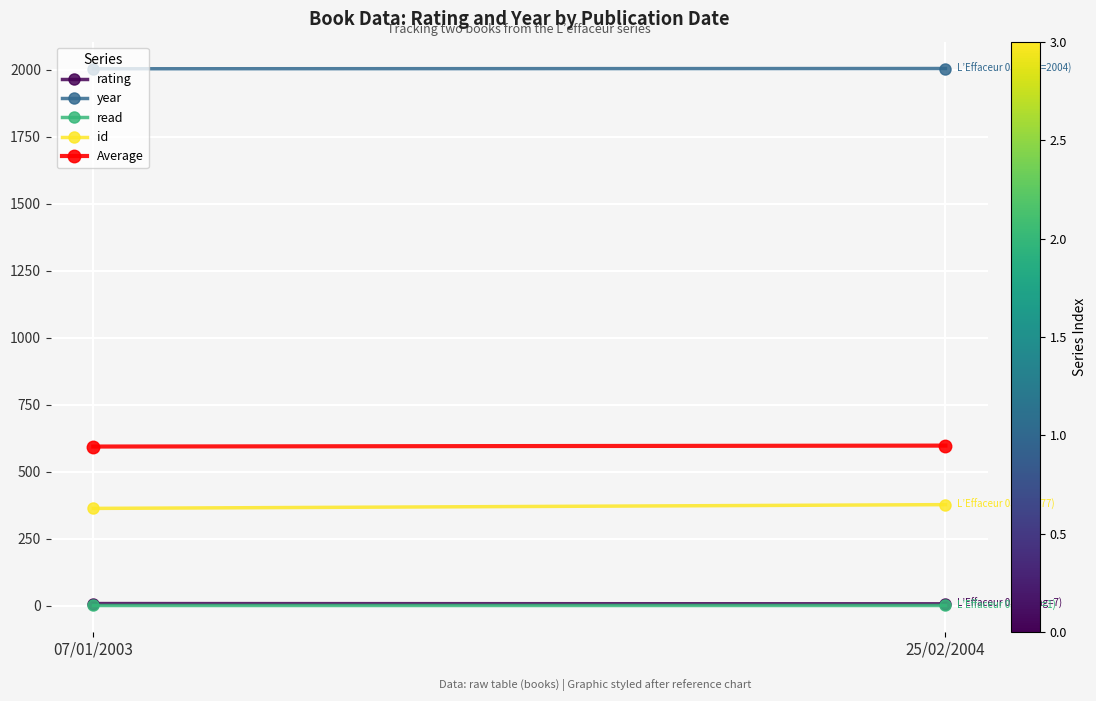

What is the value of the year point at the 2nd from the left?

2004.0